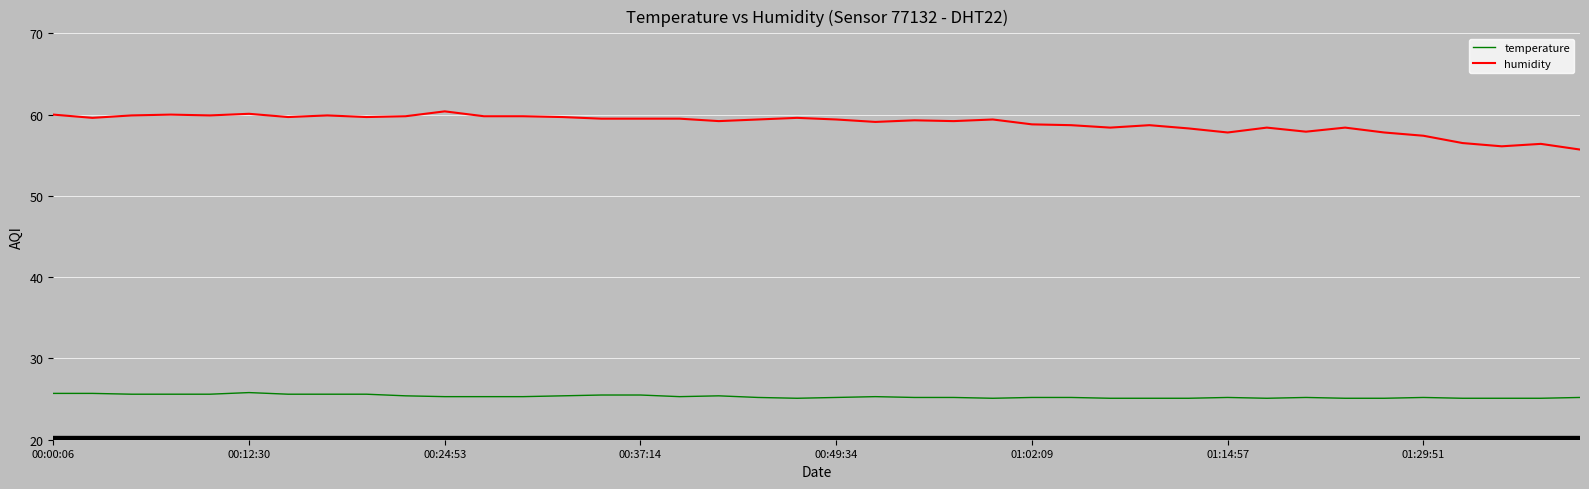

Does the chart have visible grid lines?

Yes